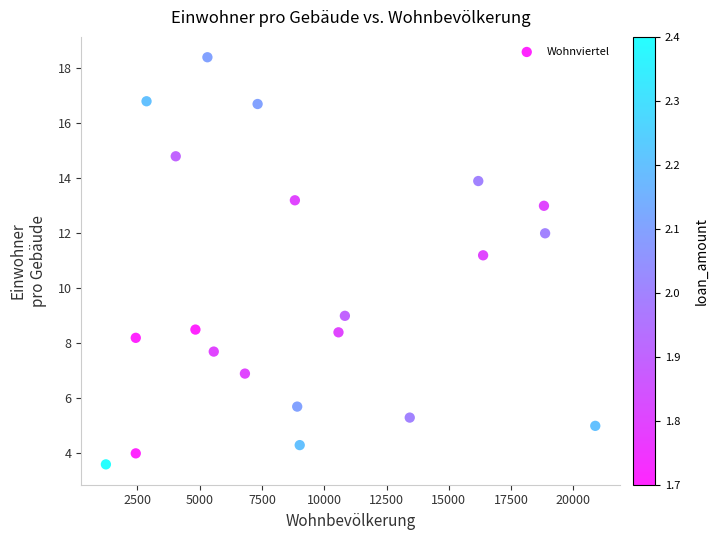

What is the range of Y values (max minus min)?

14.8